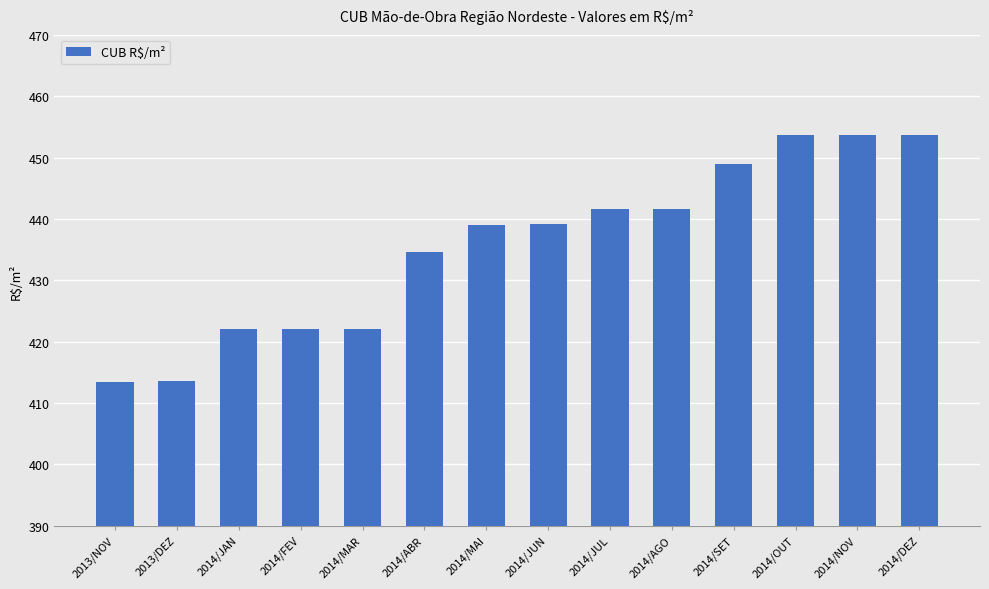

What is the sum of all values?

6099.8